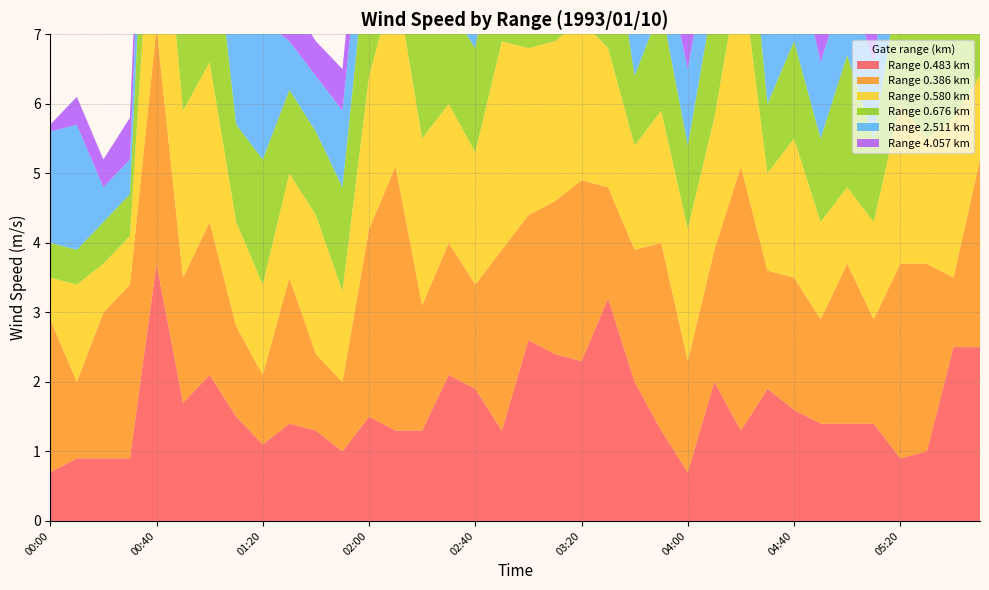

Reading right to left, extract all data points from this chart.

0.483: 05:50=2.5	05:40=2.5	05:30=1.0	05:20=0.9	05:10=1.4	05:00=1.4	04:50=1.4	04:40=1.6	04:30=1.9	04:20=1.3	04:10=2.0	04:00=0.7	03:50=1.3	03:40=2.0	03:30=3.2	03:20=2.3	03:10=2.4	03:00=2.6	02:50=1.3	02:40=1.9	02:30=2.1	02:20=1.3	02:10=1.3	02:00=1.5	01:50=1.0	01:40=1.3	01:30=1.4	01:20=1.1	01:10=1.5	01:00=2.1	00:50=1.7	00:40=3.7	00:30=0.9	00:20=0.9	00:10=0.9	00:00=0.7
0.386: 05:50=2.7	05:40=1.0	05:30=2.7	05:20=2.8	05:10=1.5	05:00=2.3	04:50=1.5	04:40=1.9	04:30=1.7	04:20=3.8	04:10=1.9	04:00=1.6	03:50=2.7	03:40=1.9	03:30=1.6	03:20=2.6	03:10=2.2	03:00=1.8	02:50=2.6	02:40=1.5	02:30=1.9	02:20=1.8	02:10=3.8	02:00=2.7	01:50=1.0	01:40=1.1	01:30=2.1	01:20=1.0	01:10=1.3	01:00=2.2	00:50=1.8	00:40=3.4	00:30=2.5	00:20=2.1	00:10=1.1	00:00=2.2
0.580: 05:50=1.2	05:40=2.3	05:30=1.8	05:20=2.3	05:10=1.4	05:00=1.1	04:50=1.4	04:40=2.0	04:30=1.4	04:20=2.9	04:10=1.9	04:00=1.9	03:50=1.9	03:40=1.5	03:30=2.0	03:20=2.3	03:10=2.3	03:00=2.4	02:50=3.0	02:40=1.9	02:30=2.0	02:20=2.4	02:10=2.7	02:00=2.2	01:50=1.3	01:40=2.0	01:30=1.5	01:20=1.3	01:10=1.5	01:00=2.3	00:50=2.4	00:40=3.0	00:30=0.7	00:20=0.7	00:10=1.4	00:00=0.6
0.676: 05:50=2.1	05:40=1.9	05:30=1.6	05:20=1.9	05:10=1.2	05:00=1.9	04:50=1.2	04:40=1.4	04:30=1.0	04:20=2.0	04:10=1.8	04:00=1.2	03:50=1.5	03:40=1.0	03:30=2.1	03:20=2.1	03:10=2.6	03:00=1.6	02:50=2.1	02:40=1.5	02:30=1.4	02:20=1.6	02:10=2.0	02:00=2.1	01:50=1.5	01:40=1.2	01:30=1.2	01:20=1.8	01:10=1.4	01:00=2.5	00:50=1.6	00:40=2.8	00:30=0.6	00:20=0.6	00:10=0.5	00:00=0.5
2.511: 05:50=1.0	05:40=1.1	05:30=1.9	05:20=1.4	05:10=1.1	05:00=1.1	04:50=1.1	04:40=1.4	04:30=1.6	04:20=1.1	04:10=1.0	04:00=1.1	03:50=0.9	03:40=0.6	03:30=1.0	03:20=0.7	03:10=0.9	03:00=1.4	02:50=1.5	02:40=1.3	02:30=1.5	02:20=1.4	02:10=1.6	02:00=1.1	01:50=1.1	01:40=0.8	01:30=0.7	01:20=2.0	01:10=1.8	01:00=1.5	00:50=1.0	00:40=1.6	00:30=0.5	00:20=0.5	00:10=1.8	00:00=1.6
4.057: 05:50=1.4	05:40=1.7	05:30=1.8	05:20=1.4	05:10=1.2	05:00=1.4	04:50=1.1	04:40=1.2	04:30=1.2	04:20=1.4	04:10=1.1	04:00=0.9	03:50=0.5	03:40=0.4	03:30=0.9	03:20=1.1	03:10=1.1	03:00=0.8	02:50=0.8	02:40=0.8	02:30=0.5	02:20=1.2	02:10=0.9	02:00=0.8	01:50=0.6	01:40=0.5	01:30=0.6	01:20=0.7	01:10=0.8	01:00=0.1	00:50=0.1	00:40=0.5	00:30=0.6	00:20=0.4	00:10=0.4	00:00=0.1